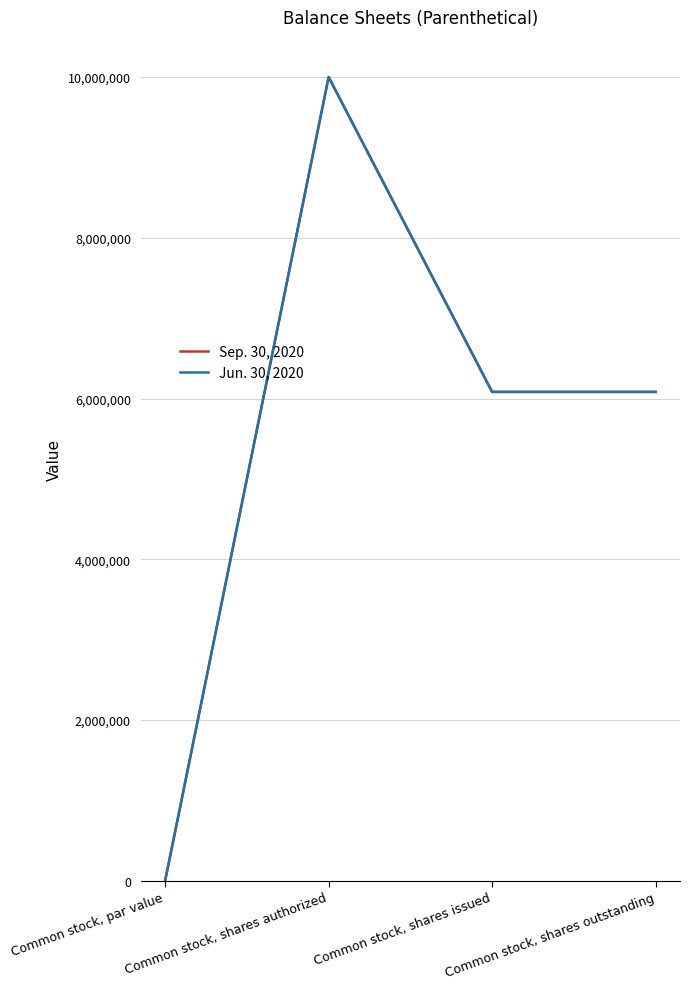

Which has a higher value, Common stock, par value or Common stock, shares outstanding?

Common stock, shares outstanding